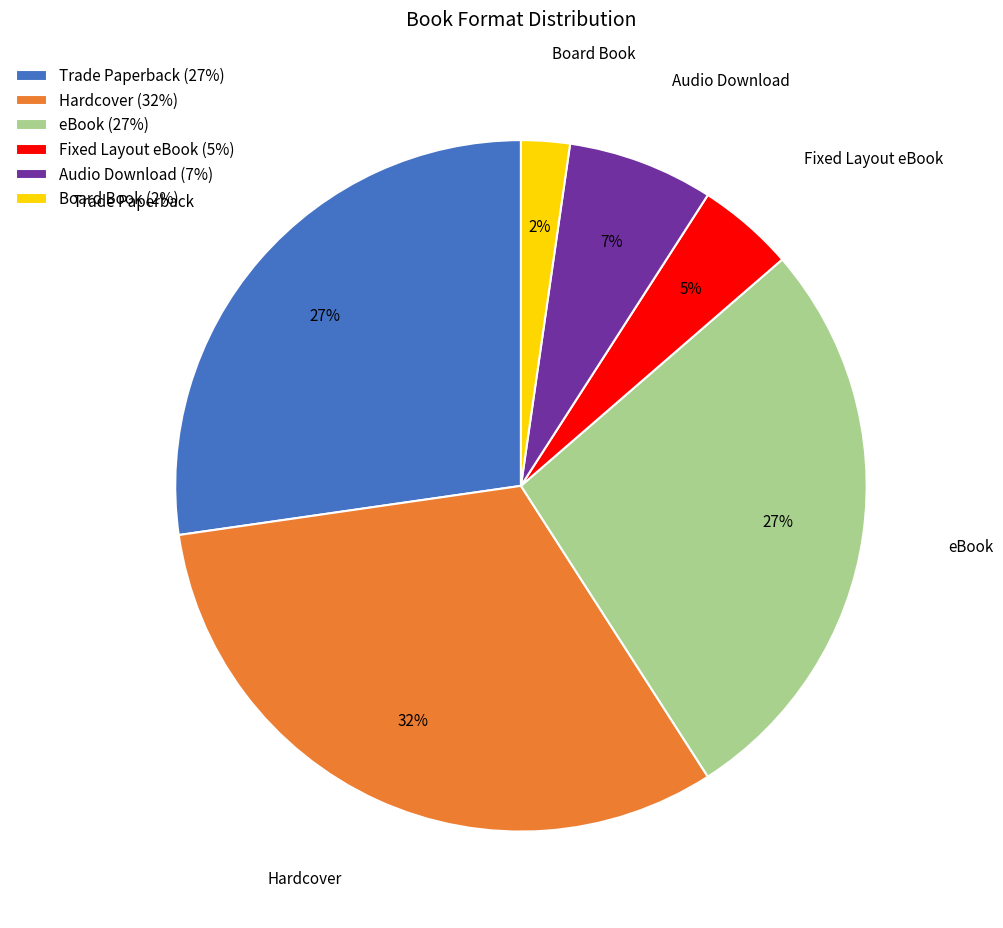

To the nearest percent, what portion does Hardcover represent?

32%